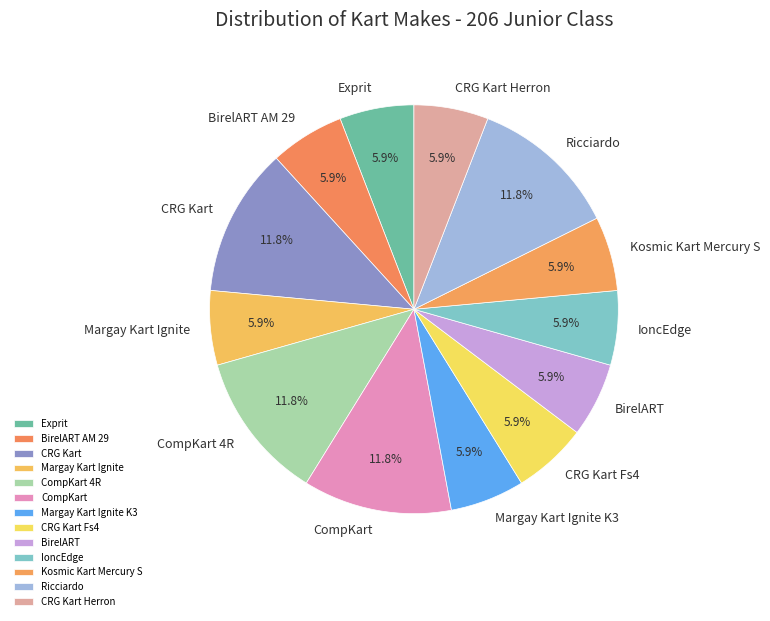

To the nearest percent, what is the difference between the largest and smallest slice percentages?

6%